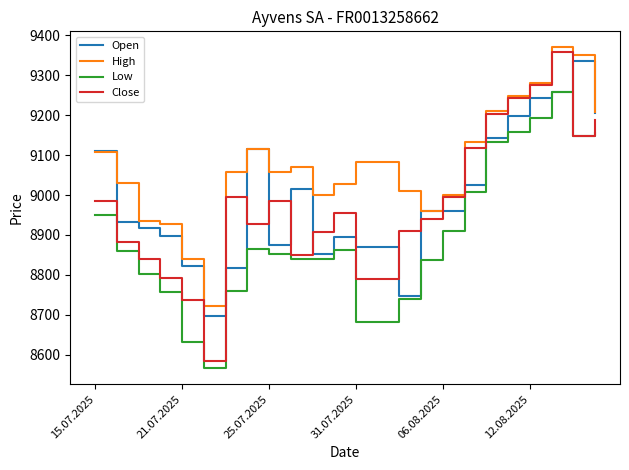

Which series has the widest spread of values?

Close